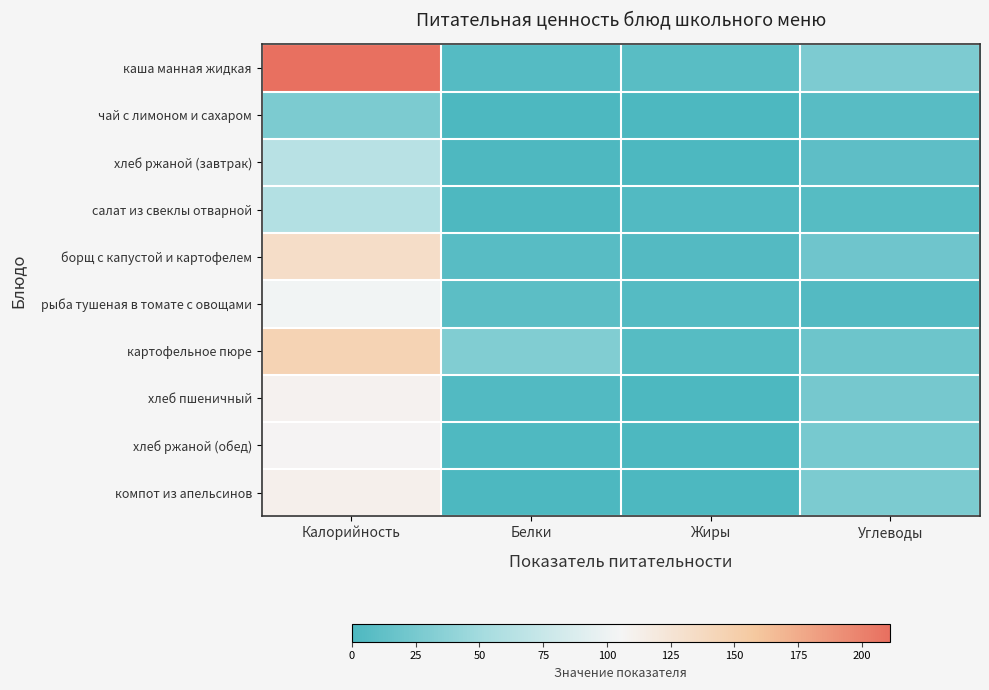

Rank the series by their maximum value, from highest to lowest.

каша манная жидкая, картофельное пюре, борщ с капустой и картофелем, компот из апельсинов, хлеб пшеничный, хлеб ржаной (обед), рыба тушеная в томате с овощами, хлеб ржаной (завтрак), салат из свеклы отварной, чай с лимоном и сахаром